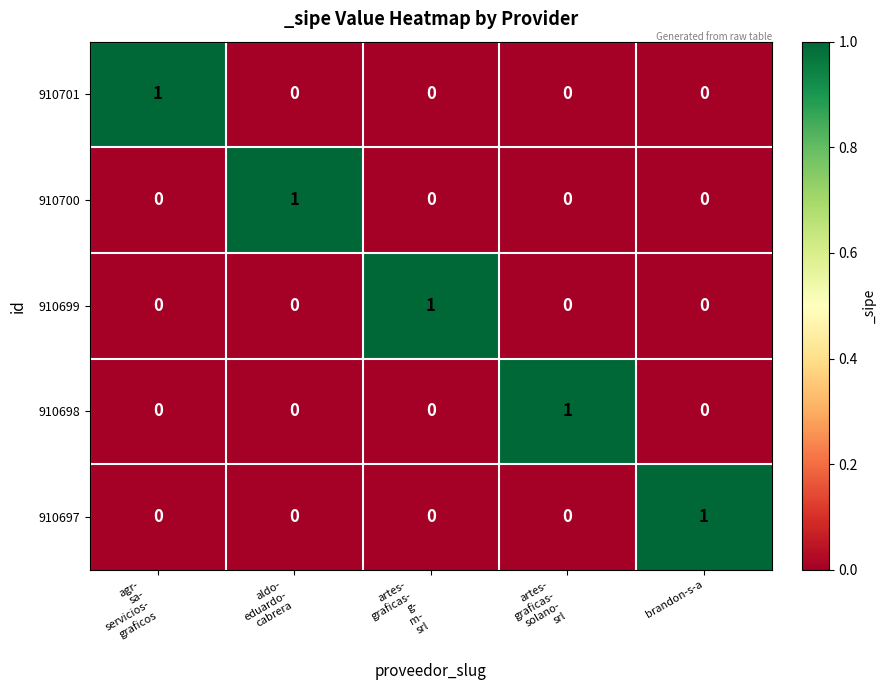

How many values in the 910699 series exceed 0?

1